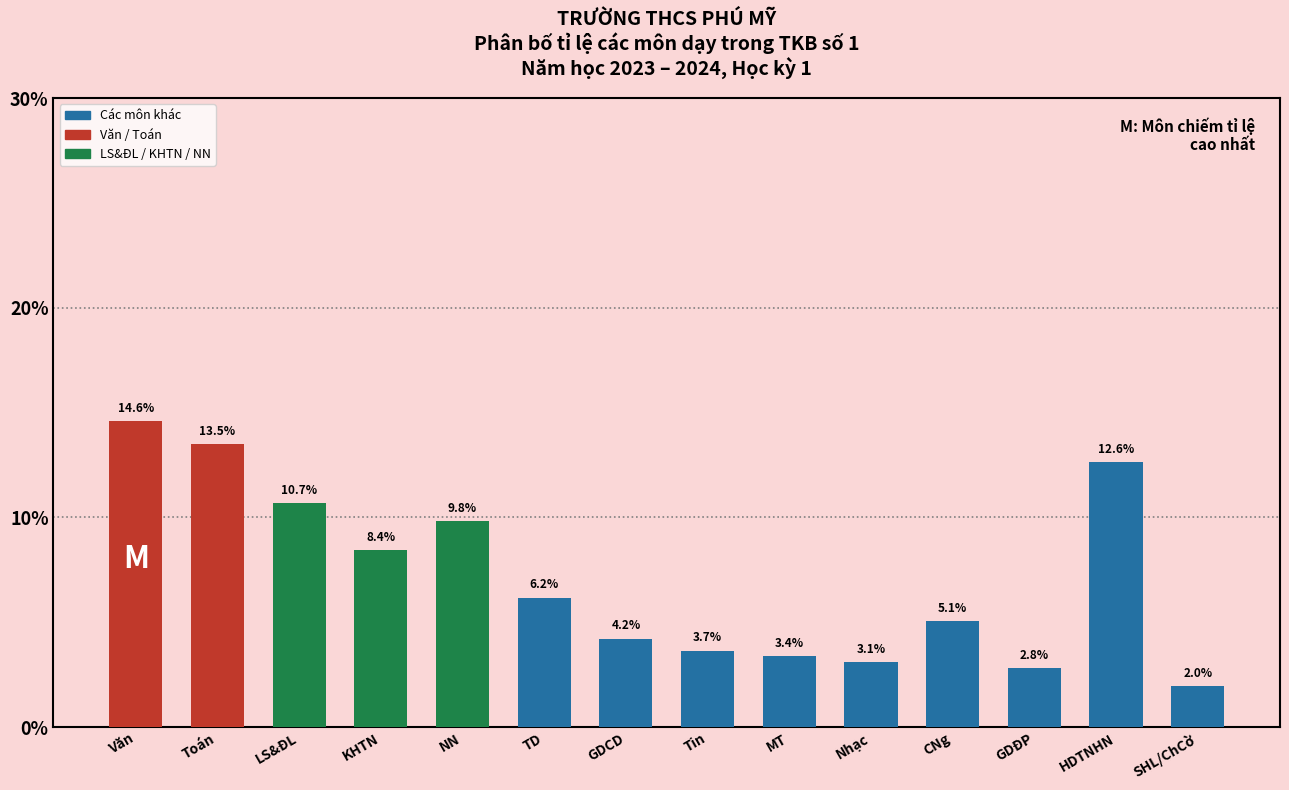

Reading left to right, list all the values displayed in this chart.

14.6	13.5	10.7	8.4	9.8	6.2	4.2	3.7	3.4	3.1	5.1	2.8	12.6	2.0